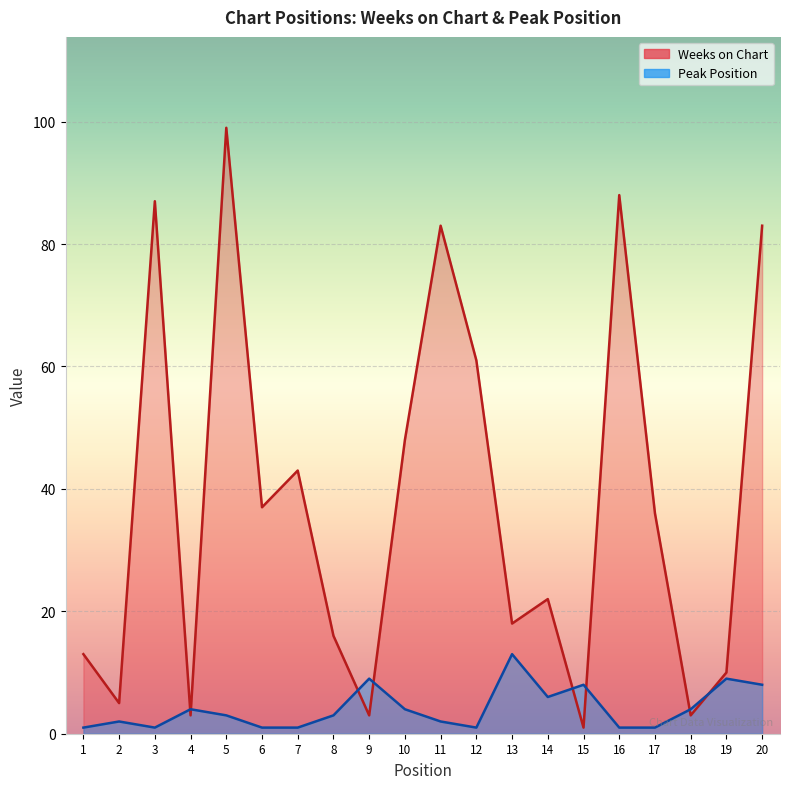

Reading left to right, list all the values displayed in this chart.

Weeks on Chart: 1=13	2=5	3=87	4=3	5=99	6=37	7=43	8=16	9=3	10=48	11=83	12=61	13=18	14=22	15=1	16=88	17=36	18=3	19=10	20=83
Peak Position: 1=1	2=2	3=1	4=4	5=3	6=1	7=1	8=3	9=9	10=4	11=2	12=1	13=13	14=6	15=8	16=1	17=1	18=4	19=9	20=8